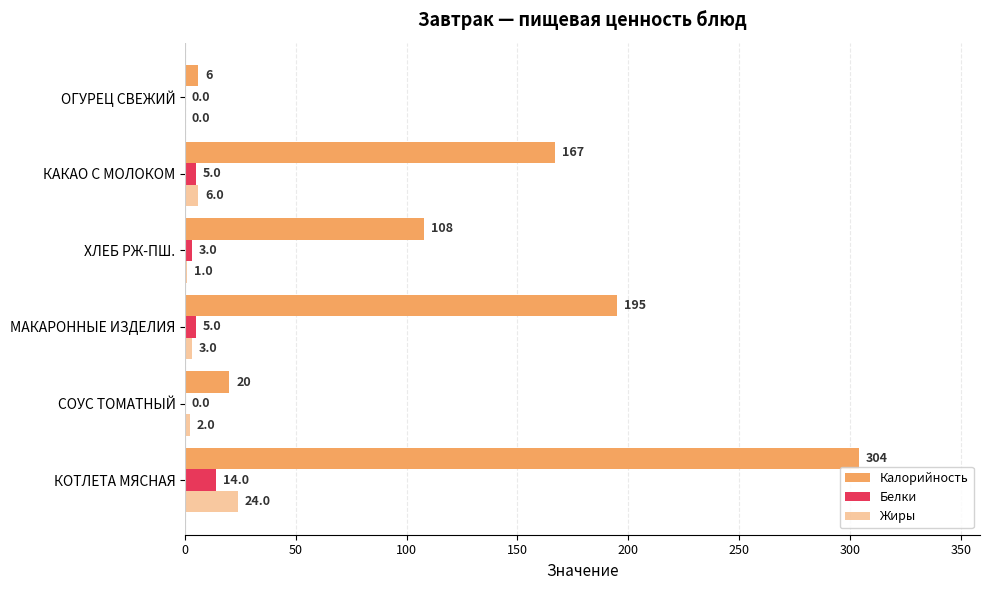

How many distinct data groups are displayed?

3